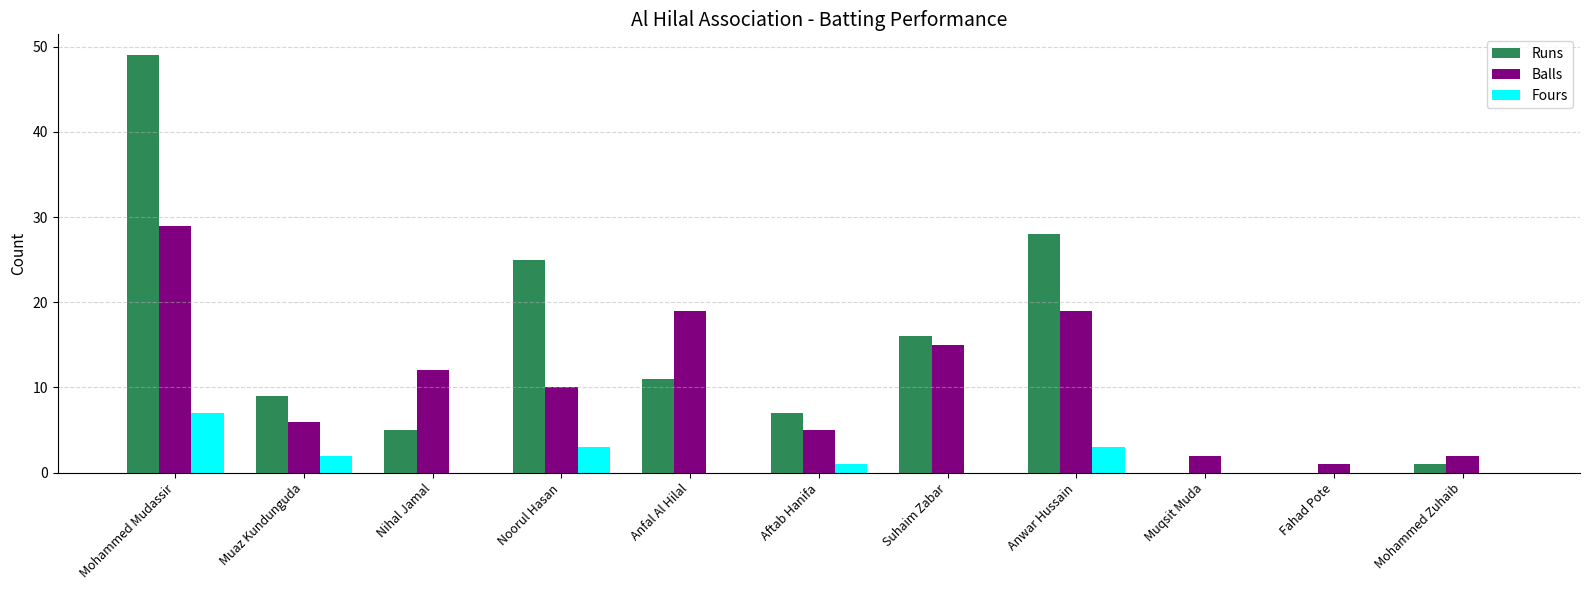

Which series changed the most between Muaz Kundunguda and Mohammed Zuhaib?

Runs